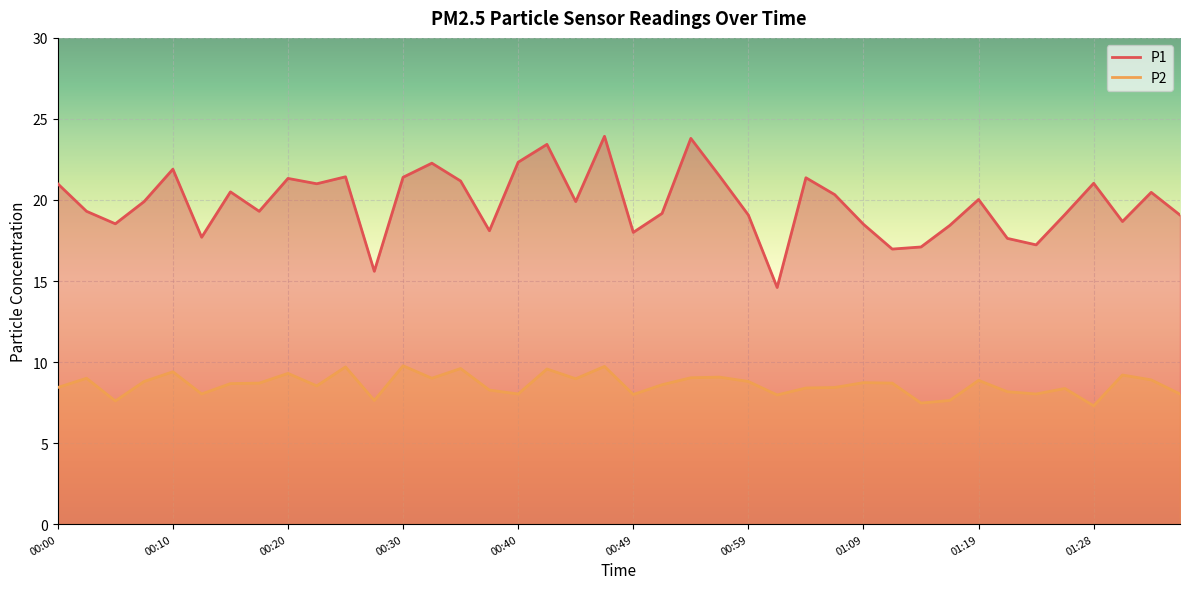

What is the difference between the maximum and minimum values in the P1 series?

9.3